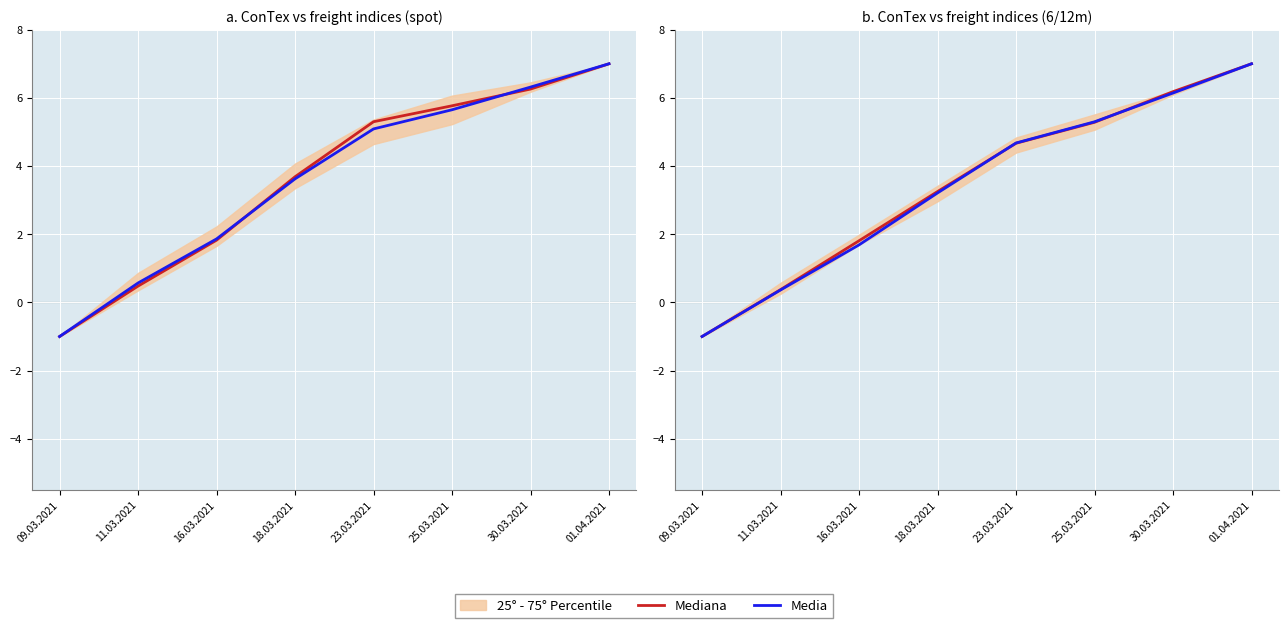

Reading left to right, extract all data points from this chart.

Mediana: 09.03.2021=-1.0	11.03.2021=0.4	16.03.2021=1.8	18.03.2021=3.3	23.03.2021=4.7	25.03.2021=5.3	30.03.2021=6.2	01.04.2021=7.0
Media: 09.03.2021=-1.0	11.03.2021=0.4	16.03.2021=1.7	18.03.2021=3.2	23.03.2021=4.7	25.03.2021=5.3	30.03.2021=6.1	01.04.2021=7.0